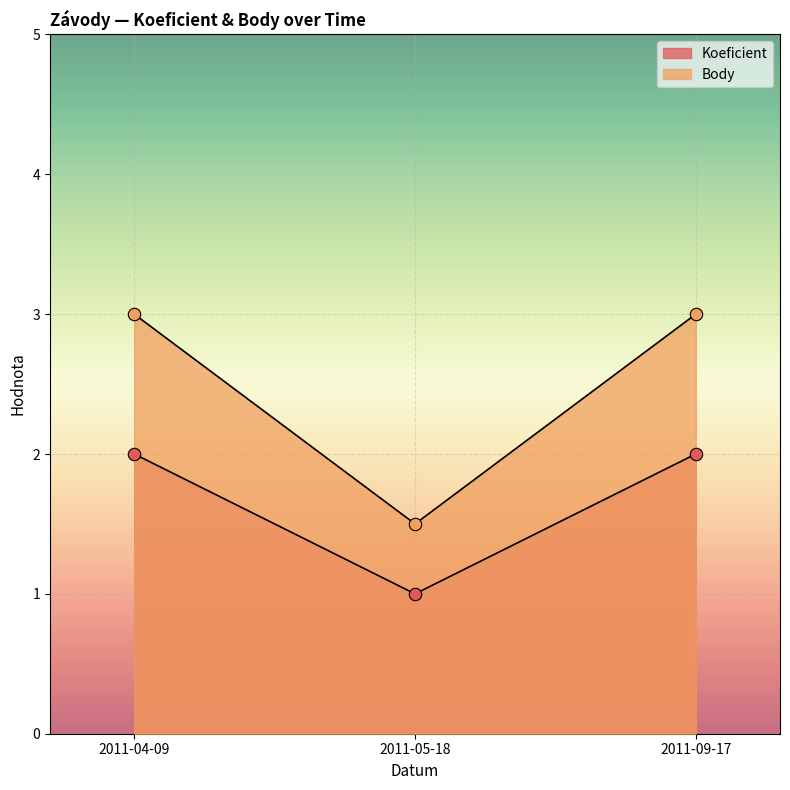

Is the value of Body at 2011-05-18 greater than the value of Koeficient at 2011-09-17?

No